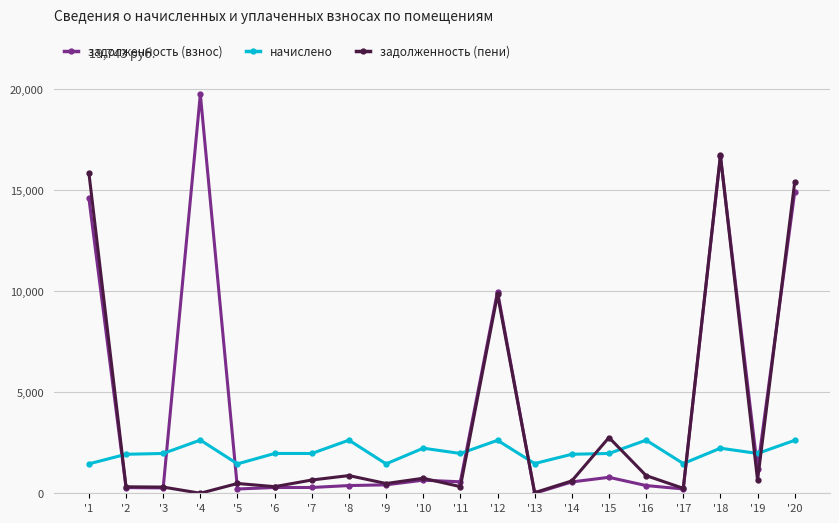

Which series has the largest range (max minus min)?

задолженность (взнос)